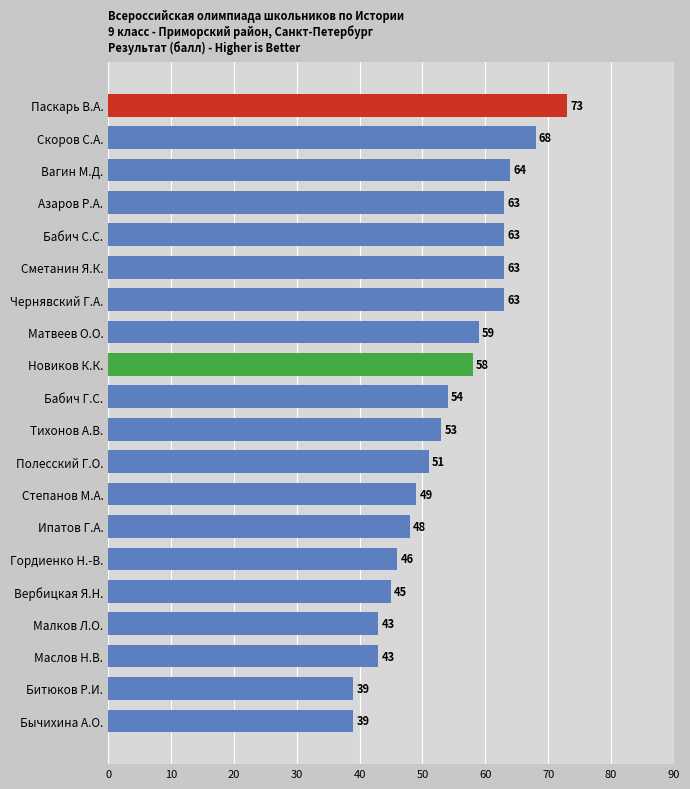

Which label corresponds to the largest value in the chart?

Паскарь В.А.